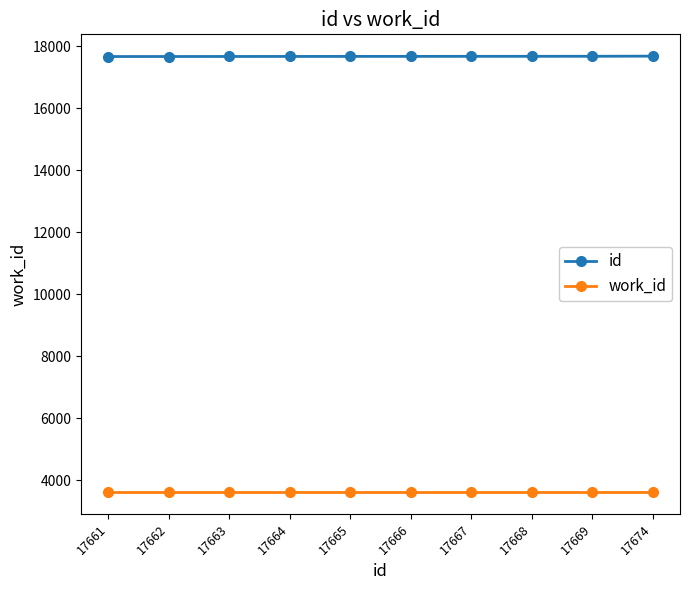

Rank the series by their maximum value, from highest to lowest.

id, work_id